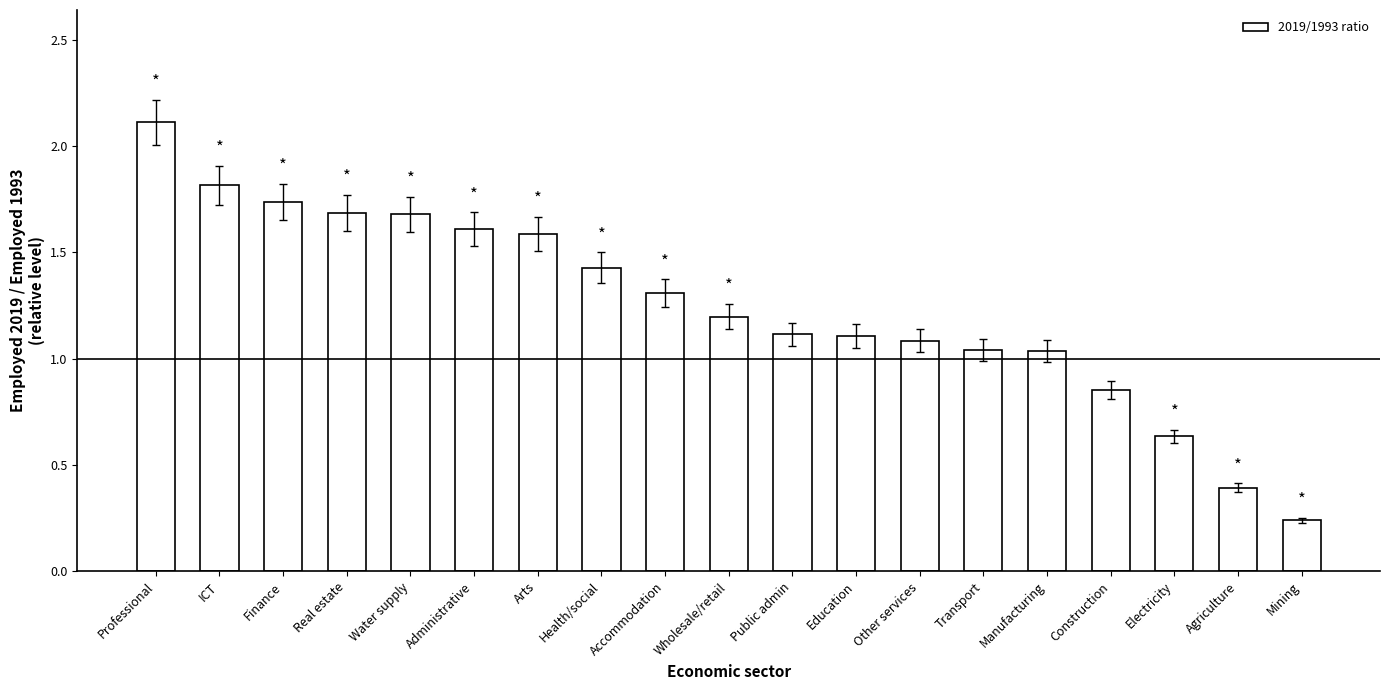

Which label corresponds to the largest value in the chart?

Professional